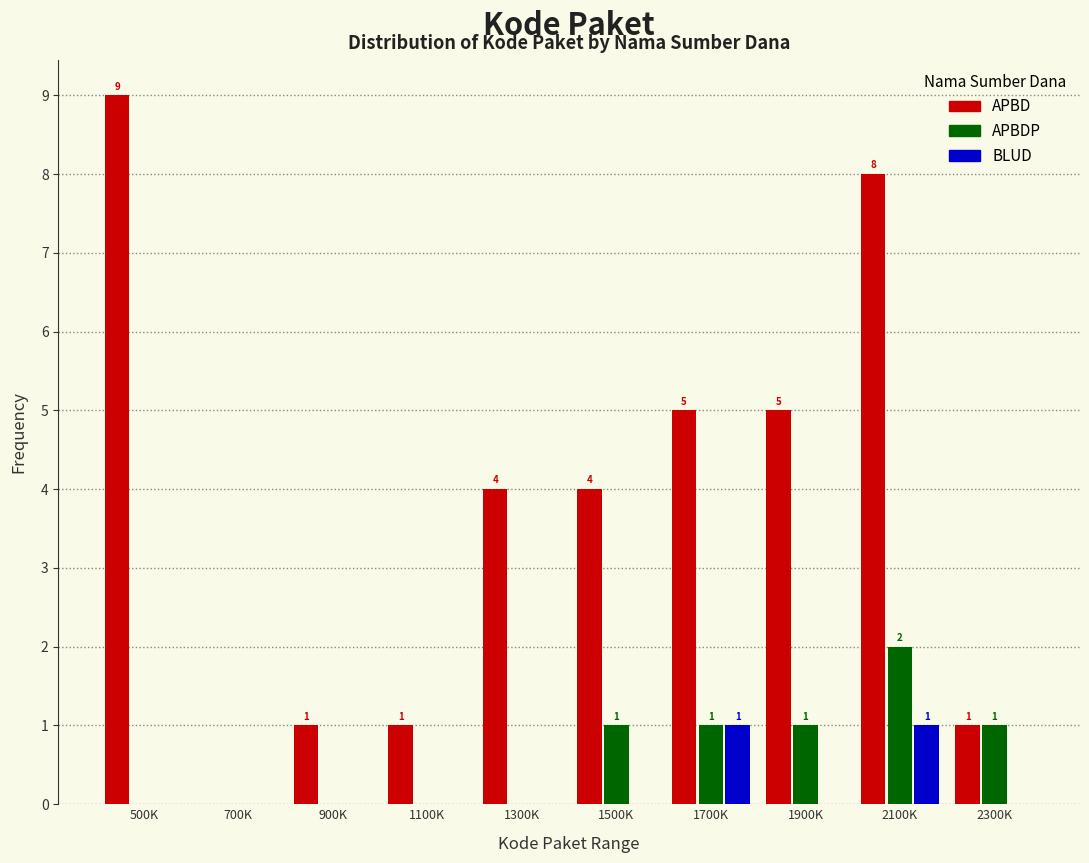

Reading right to left, extract all data points from this chart.

APBD: 2300K=1	2100K=8	1900K=5	1700K=5	1500K=4	1300K=4	1100K=1	900K=1	700K=0	500K=9
APBDP: 2300K=1	2100K=2	1900K=1	1700K=1	1500K=1	1300K=0	1100K=0	900K=0	700K=0	500K=0
BLUD: 2300K=0	2100K=1	1900K=0	1700K=1	1500K=0	1300K=0	1100K=0	900K=0	700K=0	500K=0